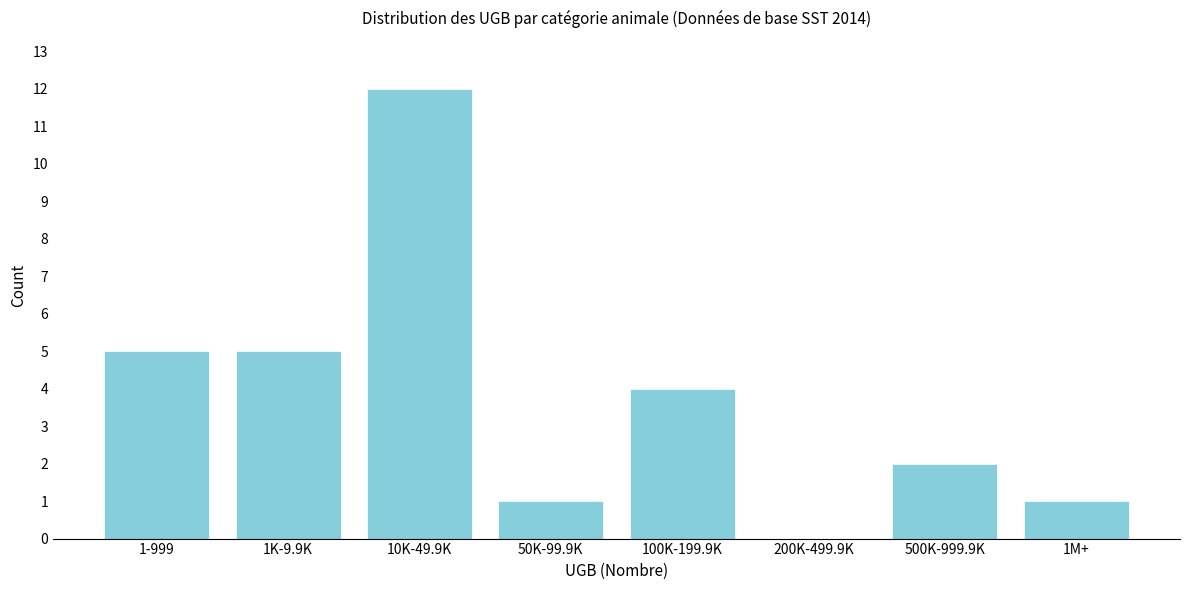

Reading left to right, extract all data points from this chart.

1-999=5	1K-9.9K=5	10K-49.9K=12	50K-99.9K=1	100K-199.9K=4	200K-499.9K=0	500K-999.9K=2	1M+=1